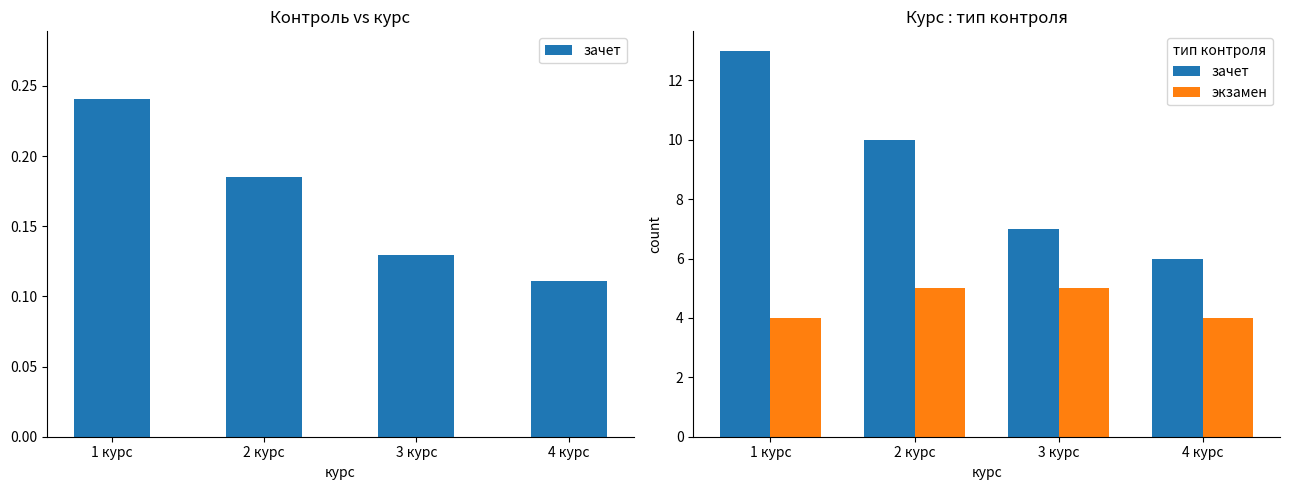

What is the sum of the экзамен values at 1 курс and 3 курс?

9